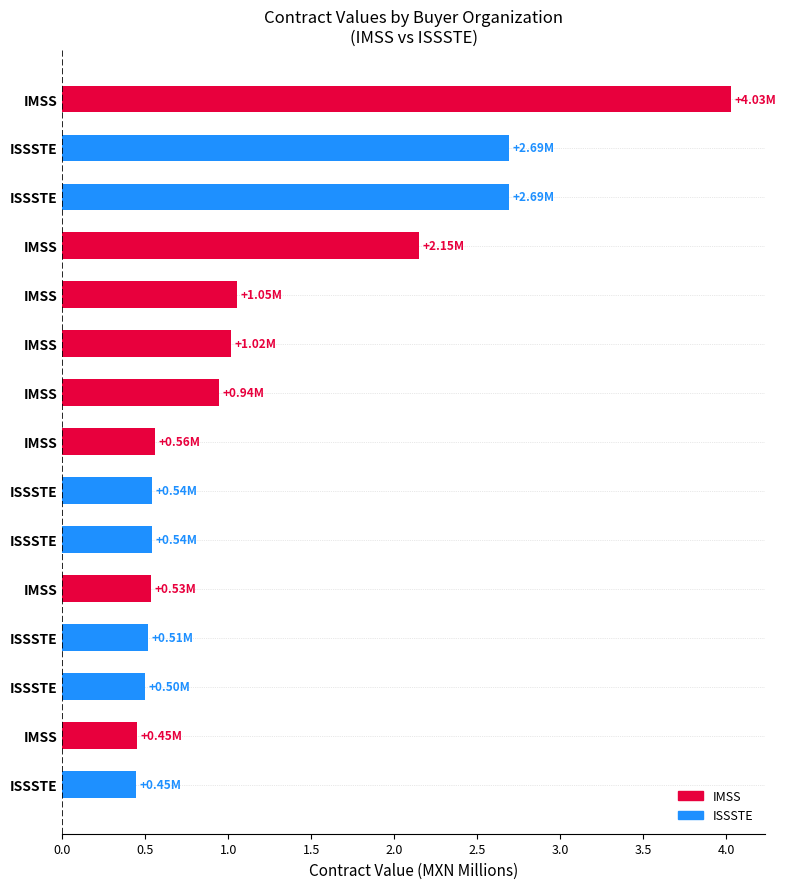

What is the maximum value shown in the chart?

4.0